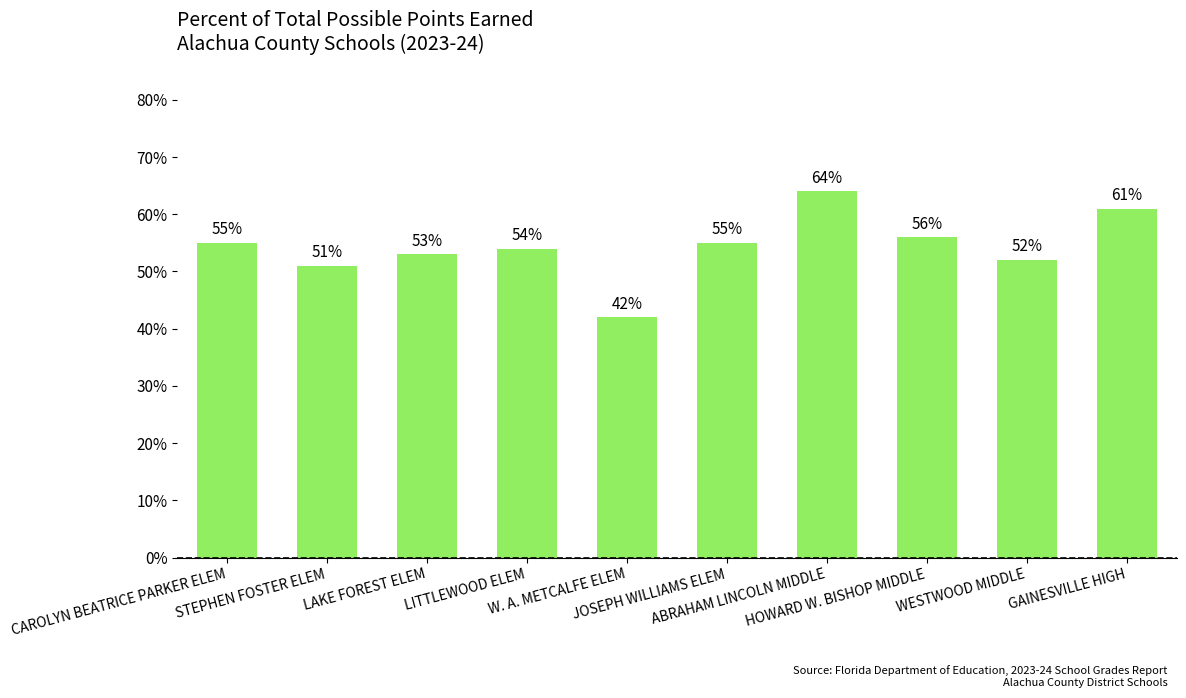

What is the maximum value shown in the chart?

64